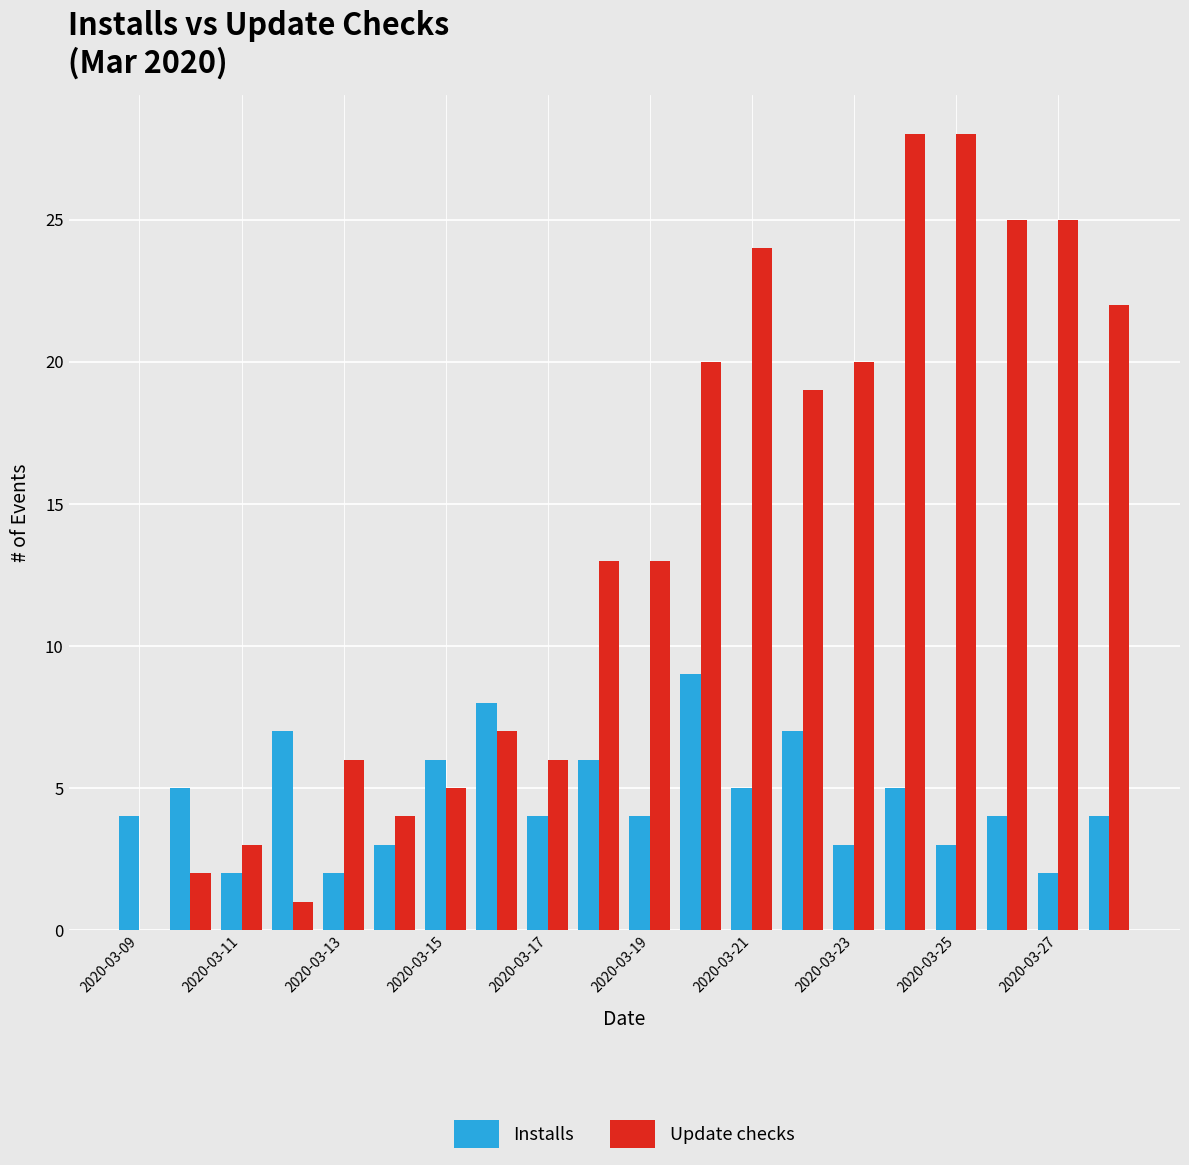

How many groups of bars are there?

20